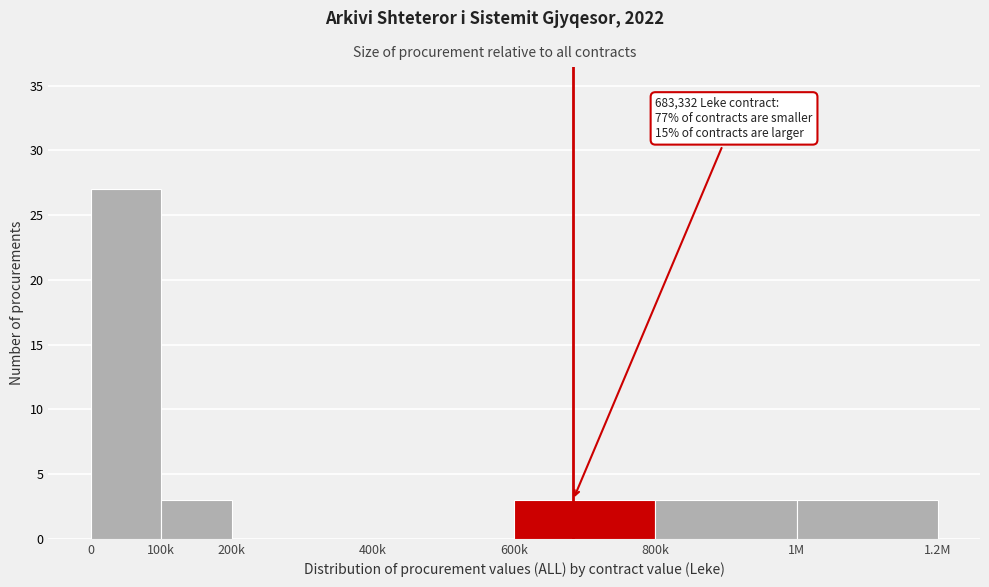

Reading left to right, list all the values displayed in this chart.

0=27	100k=3	200k=0	400k=0	600k=3	800k=3	1M=3